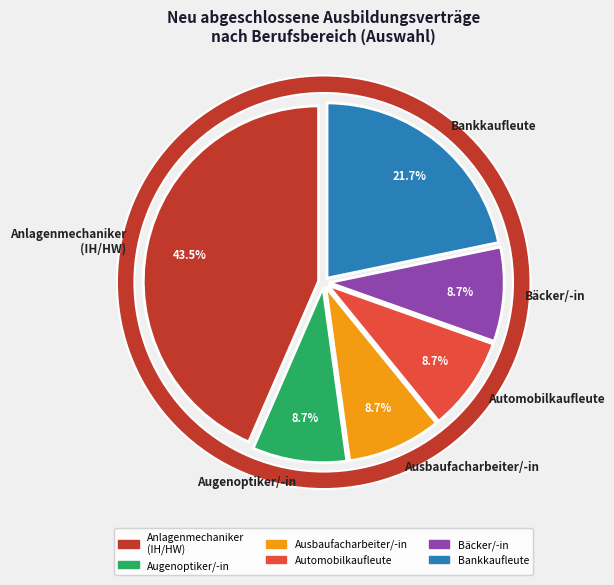

Do Automobilkaufmann/-frau 2023 and Bankkaufmann/-frau w together represent more than half of the pie?

No